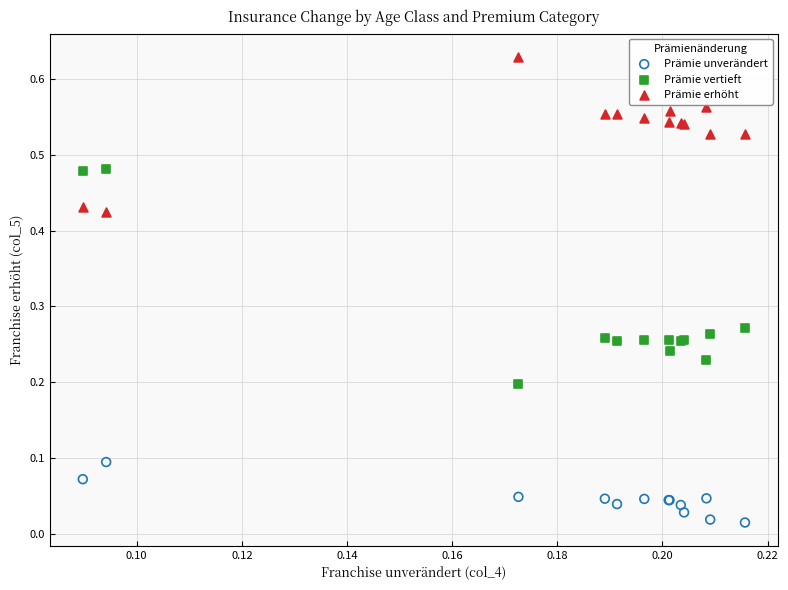

Which series reaches the minimum Y coordinate?

Prämie unverändert